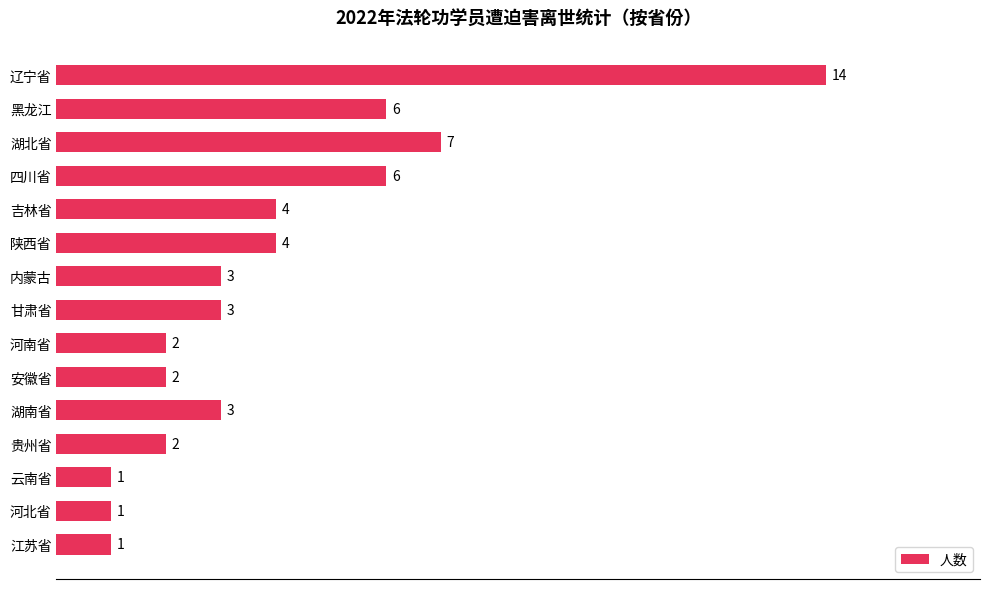

Reading top to bottom, what are all the values shown in this chart?

14	6	7	6	4	4	3	3	2	2	3	2	1	1	1